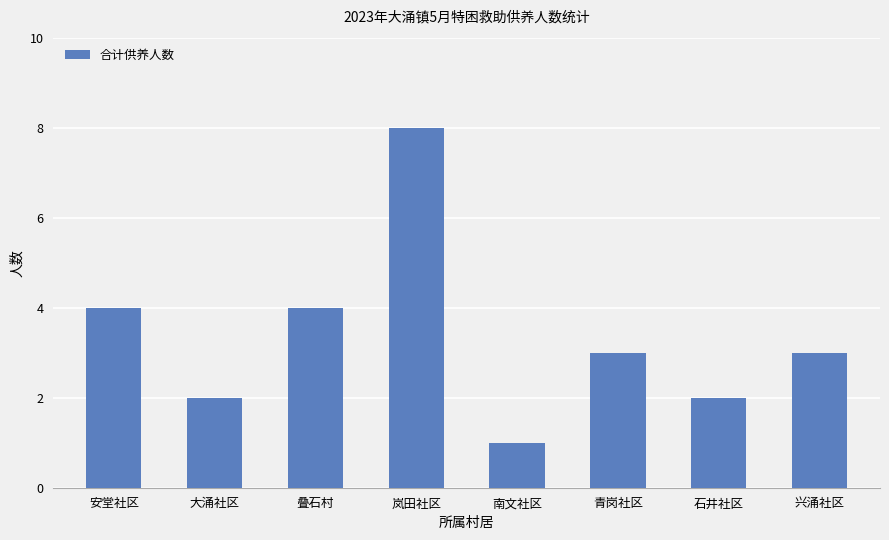

Which category has the lowest value across all series?

南文社区